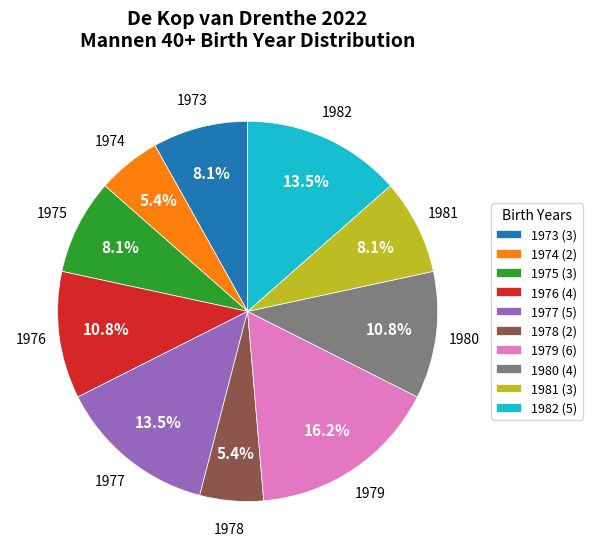

What percentage do 1978 (2) and 1979 (6) together represent?

21.6%